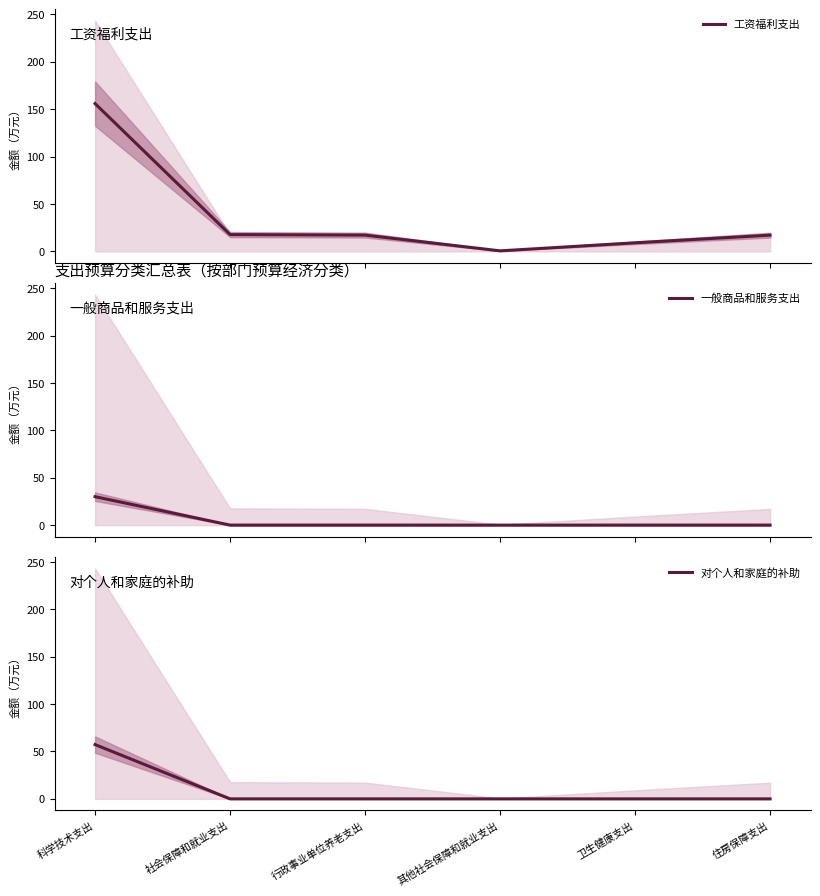

How many interior local valleys does the 工资福利支出 series have?

1